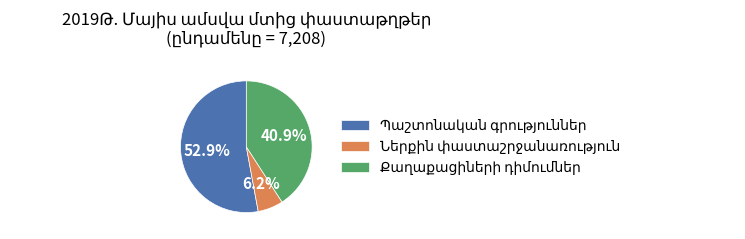

Is there a majority slice in this chart?

Yes